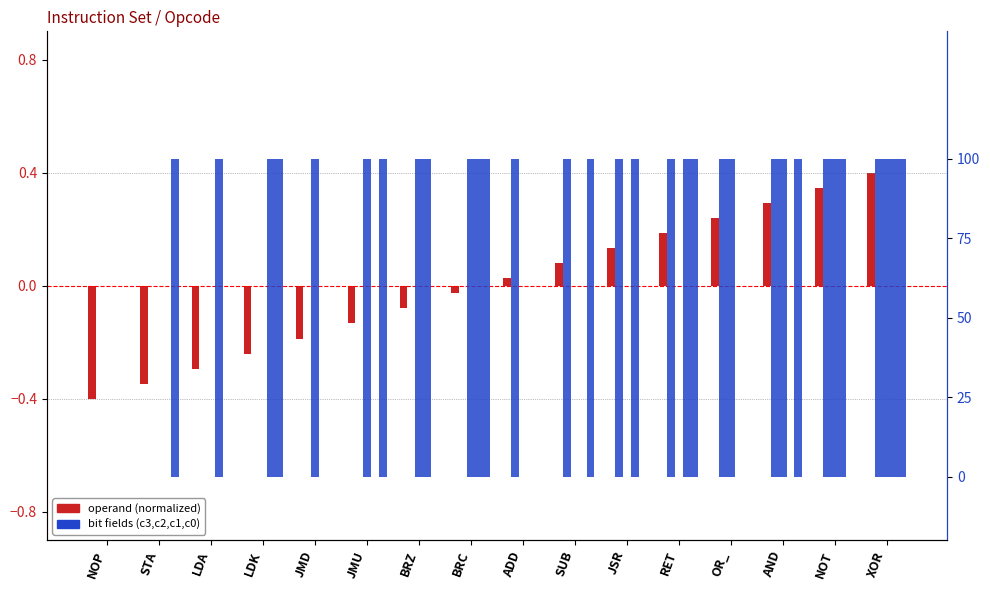

How many data points does each series have?

16